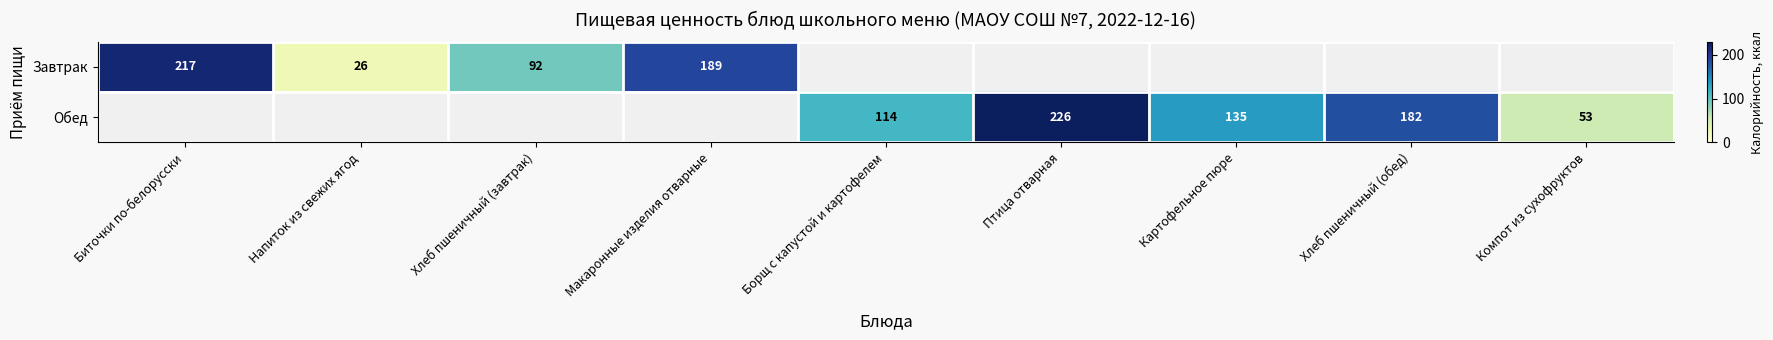

Is the value of Завтрак at Хлеб пшеничный (завтрак) greater than the value of Обед at Птица отварная?

No